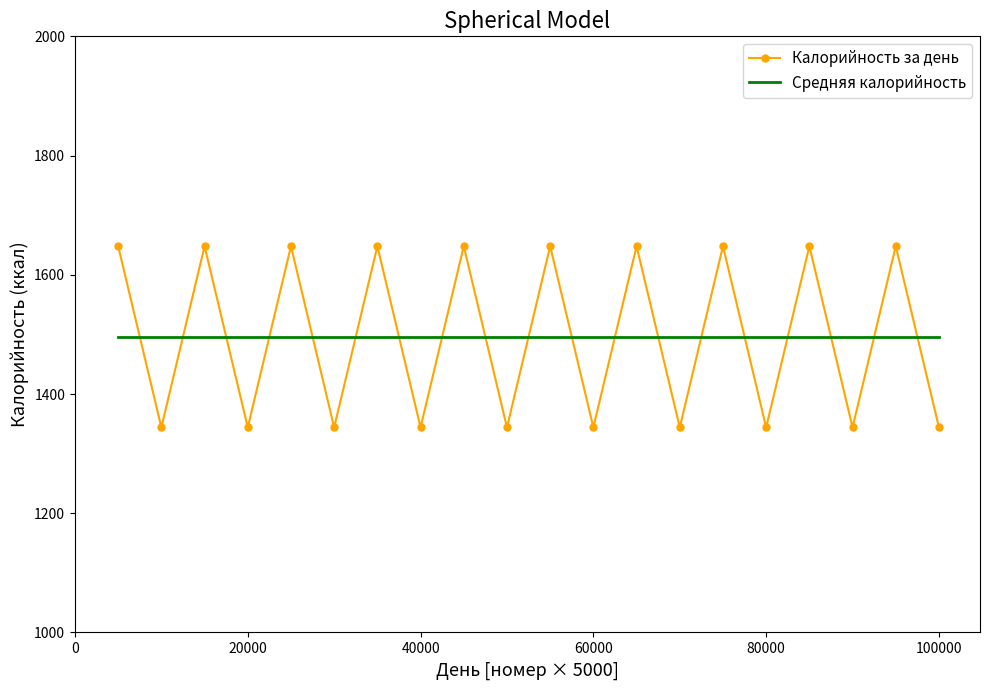

What is the maximum value for Калорийность за день?

1648